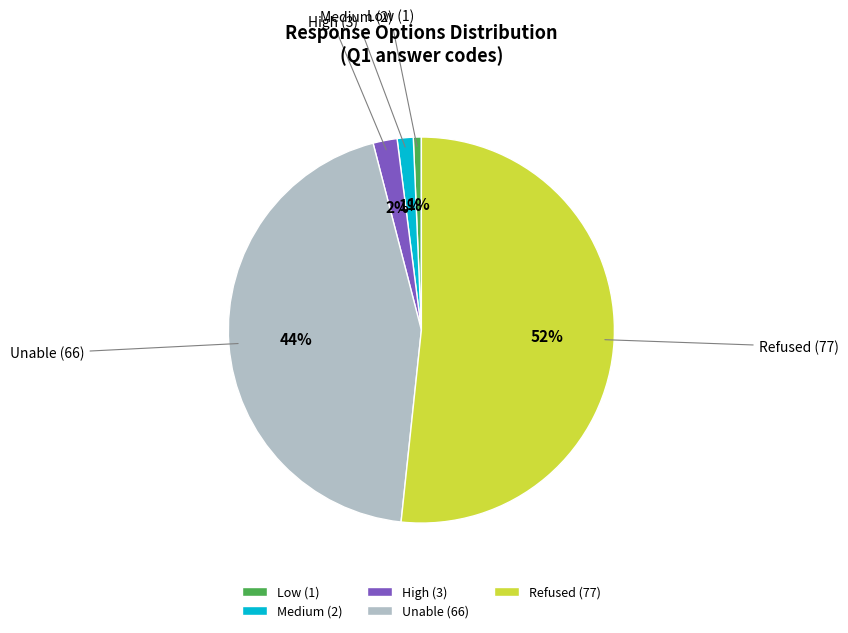

To the nearest percent, what is the difference between the largest and smallest slice percentages?

51%